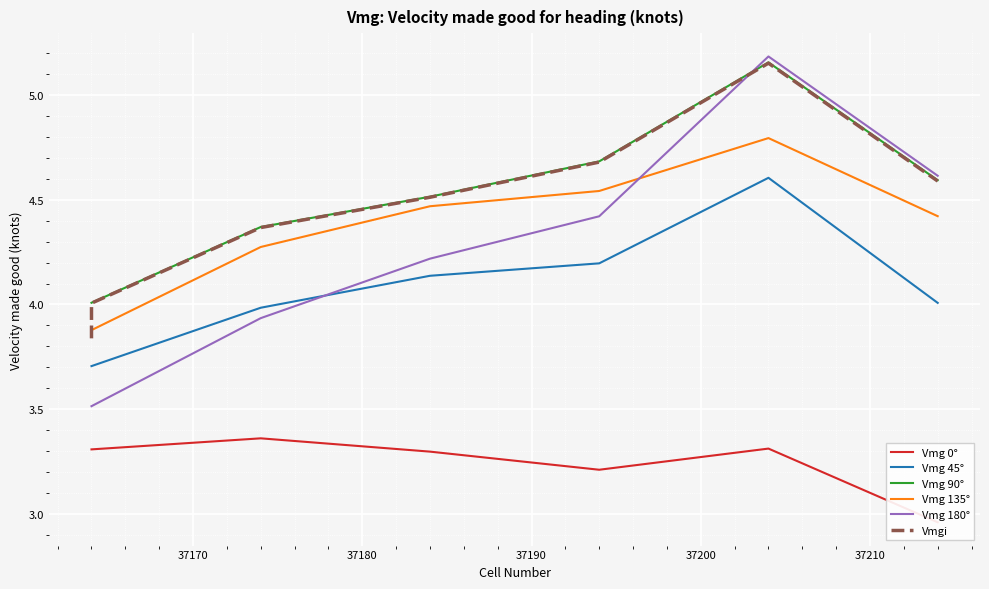

Rank the series by their maximum value, from highest to lowest.

Vmg 180°, Vmg 90°, Vmgi, Vmg 135°, Vmg 45°, Vmg 0°